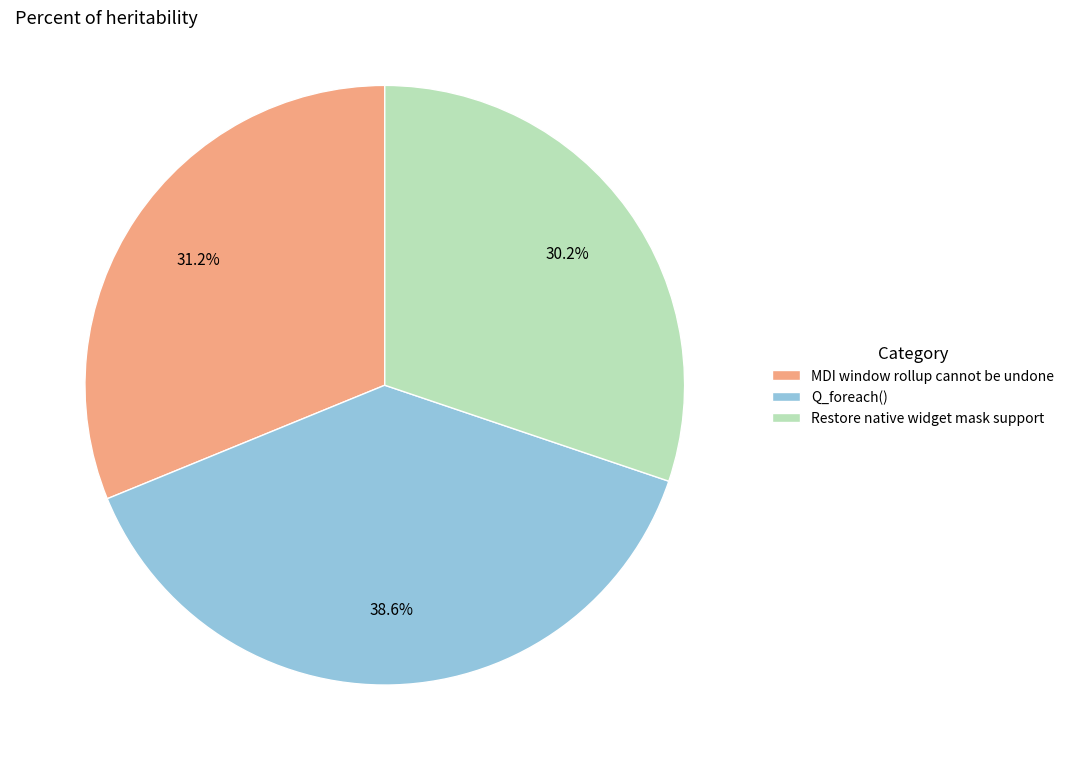

Do Restore native widget mask support and Q_foreach() together represent more than half of the pie?

Yes